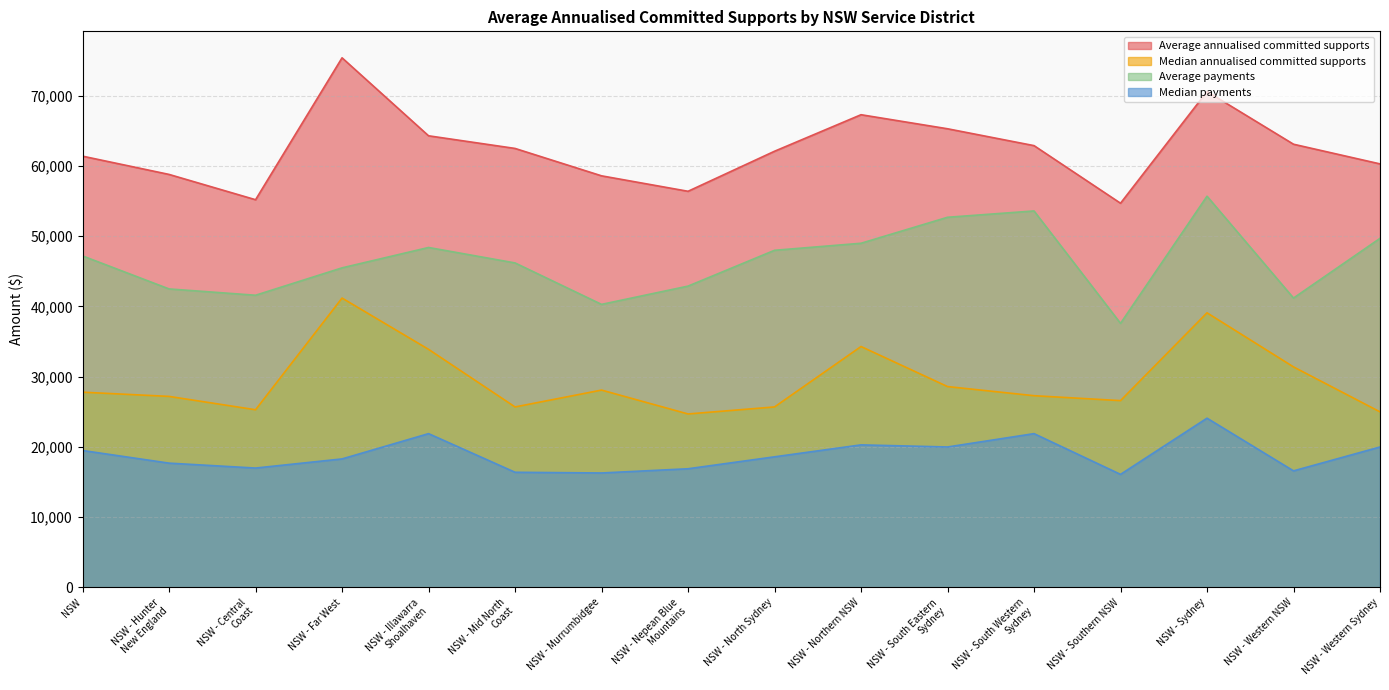

What is the greatest value displayed?

75400